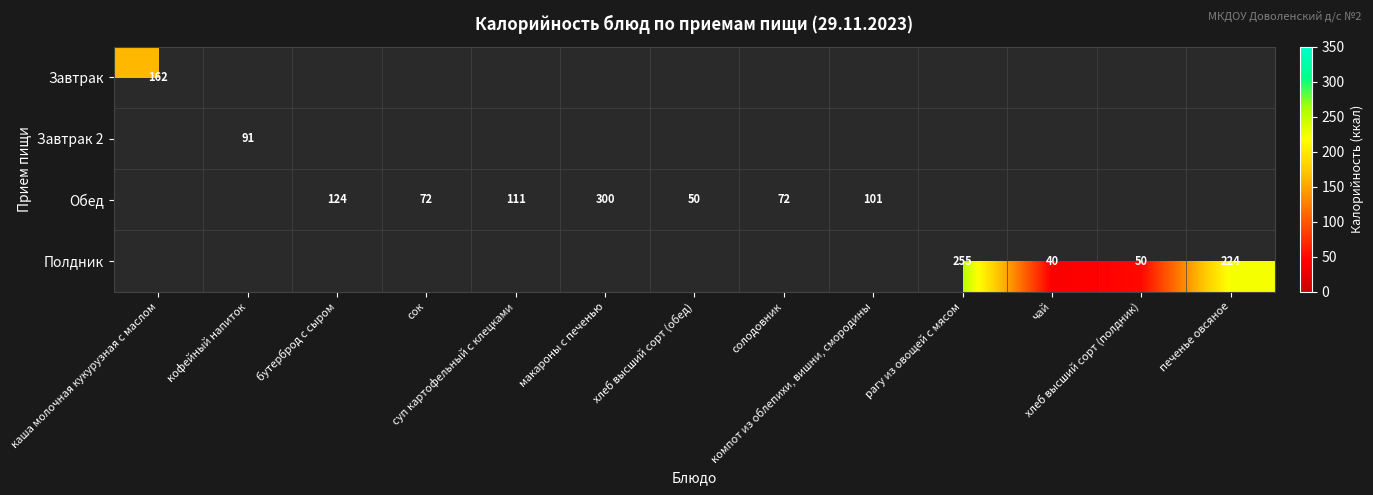

At which category is the sum across all series the highest?

макароны с печенью